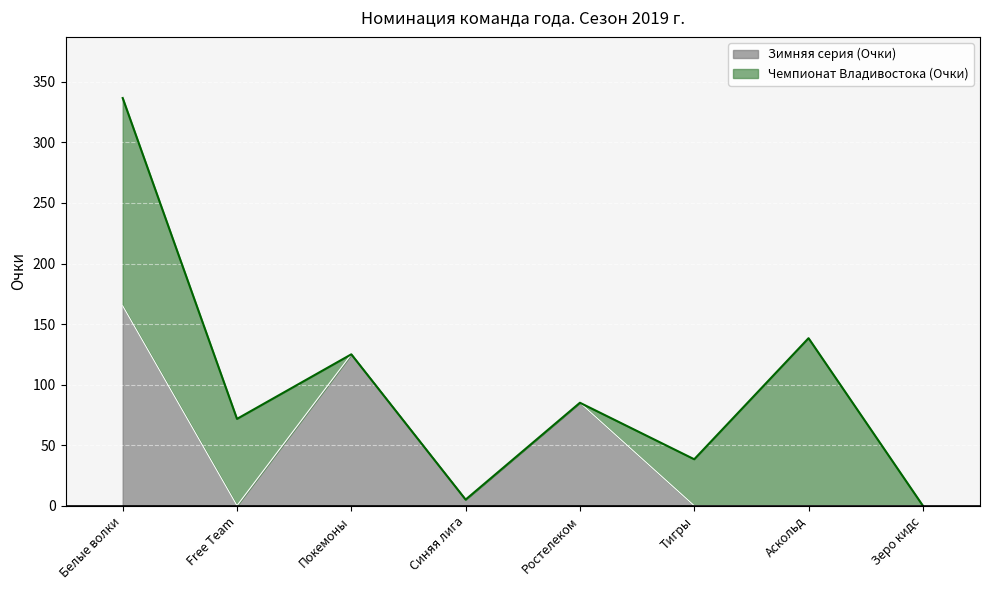

Reading left to right, what are all the values shown in this chart?

165	0	125	5	85	0	0	0